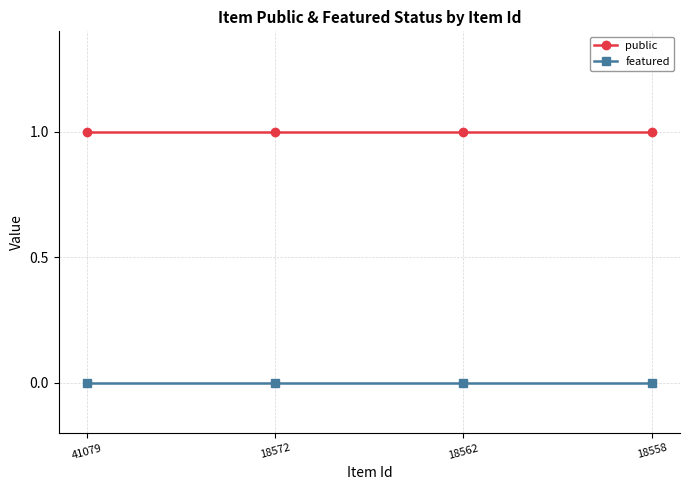

True or false: featured and public intersect in this chart.

False